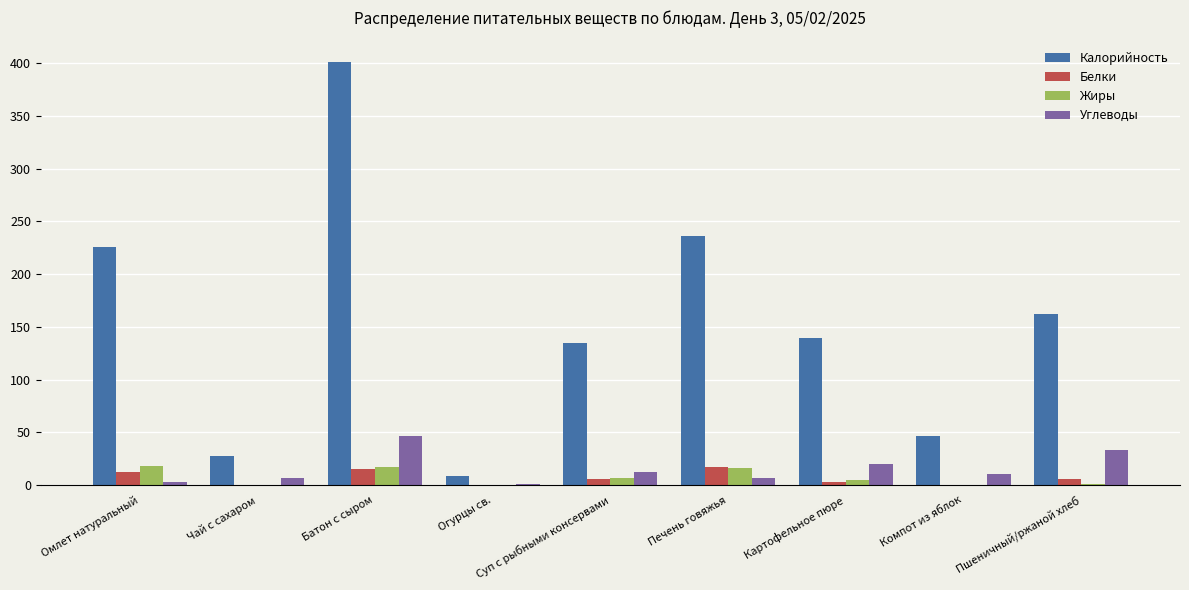

Where is Калорийность nearest to the value 204?

Омлет натуральный